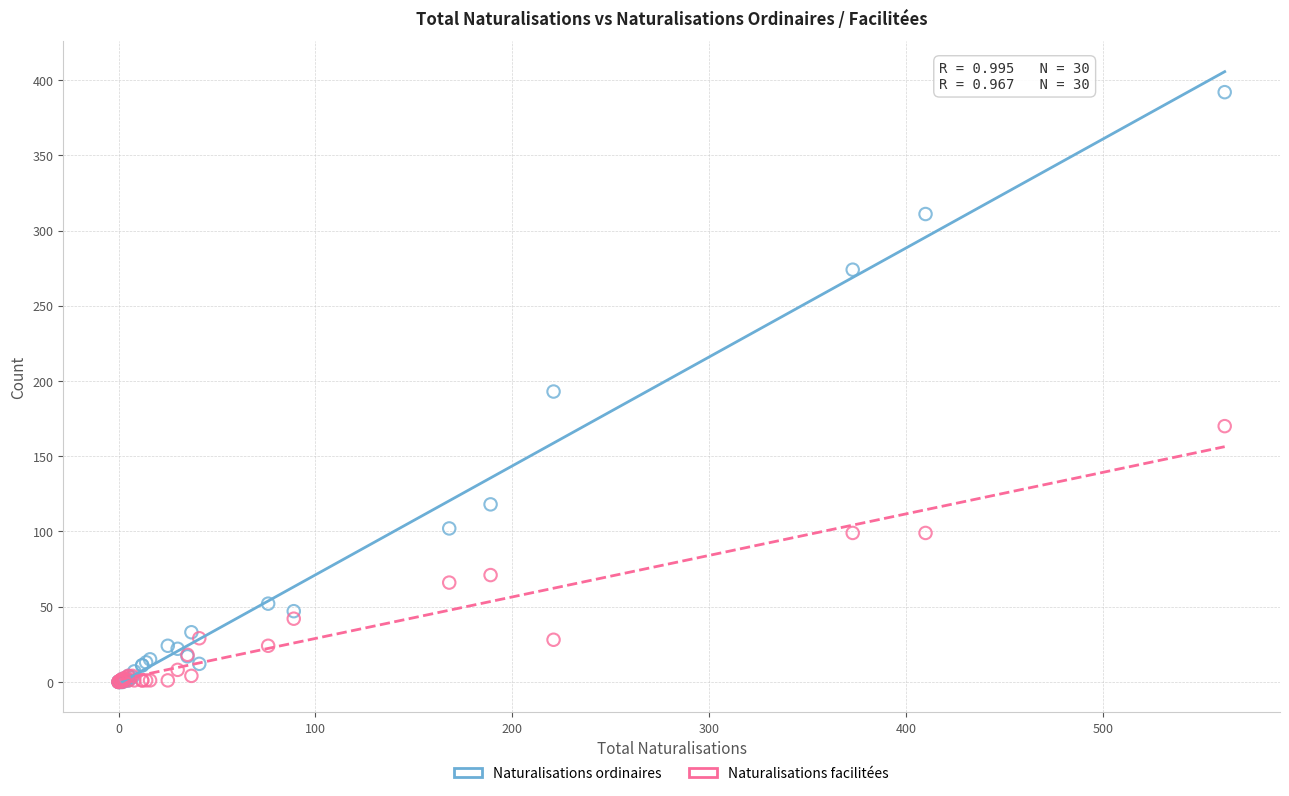

Which series reaches the maximum Y coordinate?

Naturalisations ordinaires